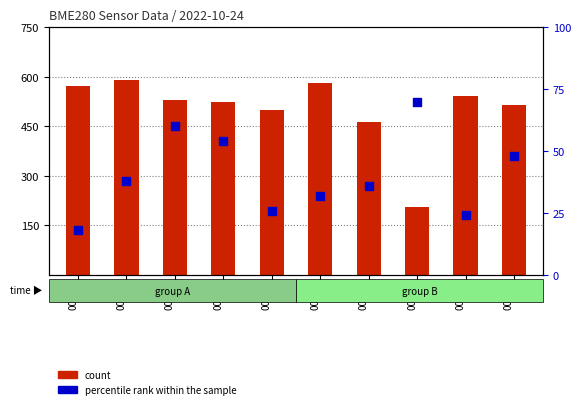

What are all the series names shown in the legend?

count, percentile rank within the sample